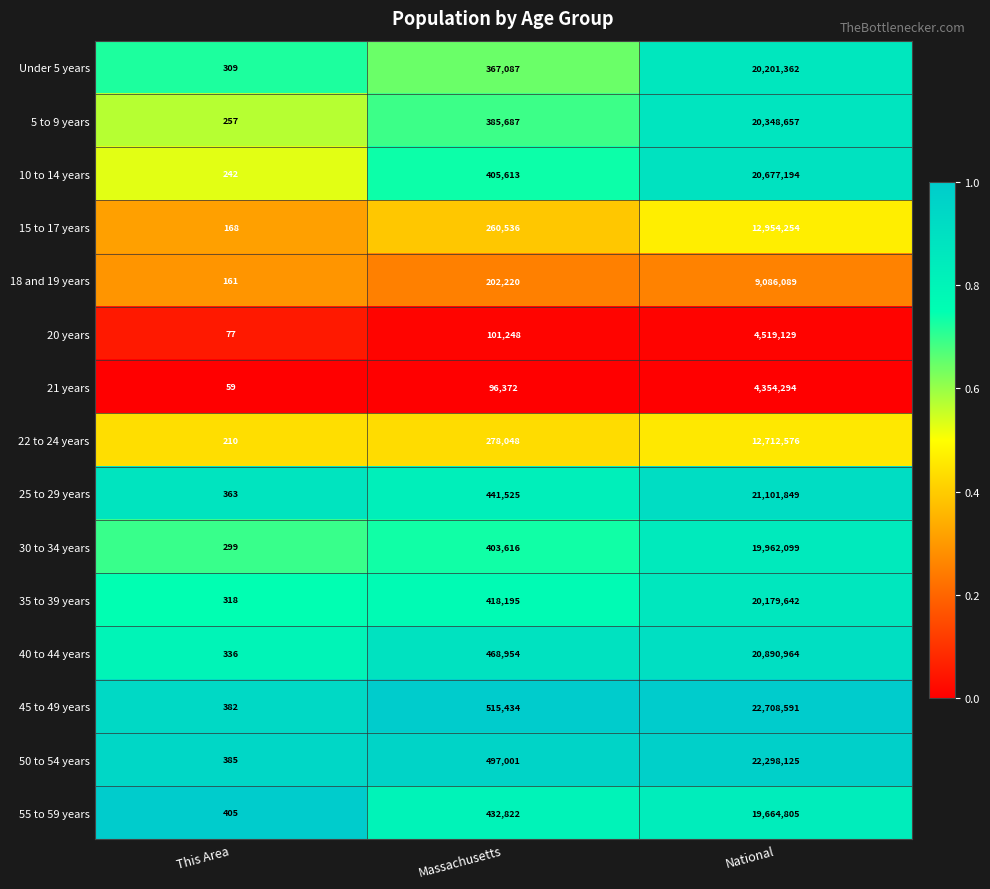

What is the difference between the maximum and second lowest values in the 25 to 29 years series?

20660324